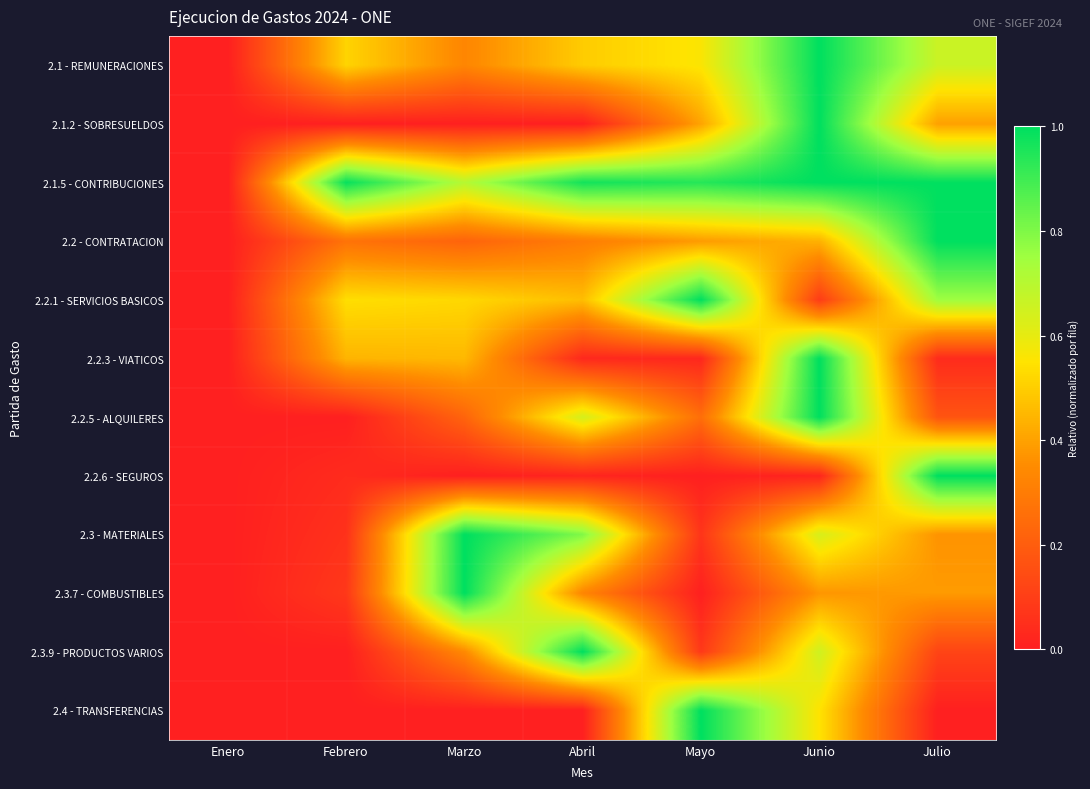

Rank the series by their maximum value, from lowest to highest.

2.1 - REMUNERACIONES, 2.1.2 - SOBRESUELDOS, 2.1.5 - CONTRIBUCIONES, 2.2 - CONTRATACION, 2.2.1 - SERVICIOS BASICOS, 2.2.3 - VIATICOS, 2.2.5 - ALQUILERES, 2.2.6 - SEGUROS, 2.3 - MATERIALES, 2.3.7 - COMBUSTIBLES, 2.3.9 - PRODUCTOS VARIOS, 2.4 - TRANSFERENCIAS